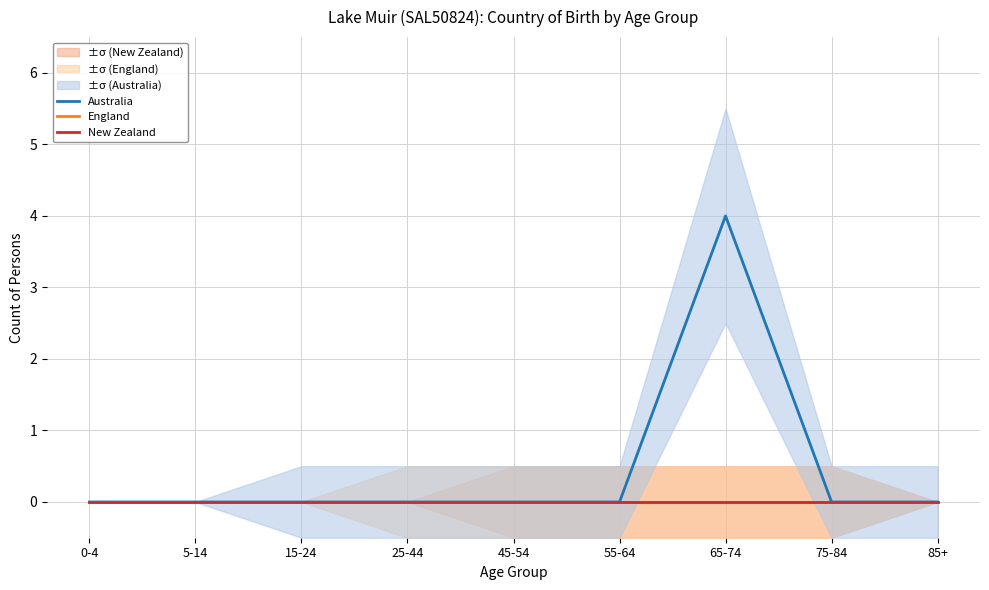

Between 45-54 and 75-84, which series saw the biggest shift?

Australia